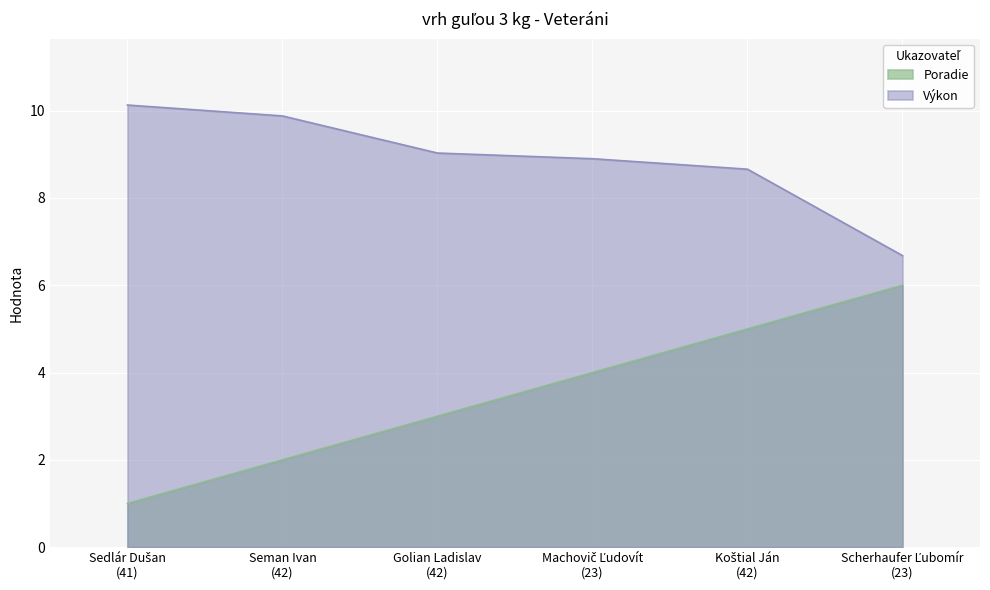

What is the difference between the maximum and second lowest values in the Výkon series?

1.5